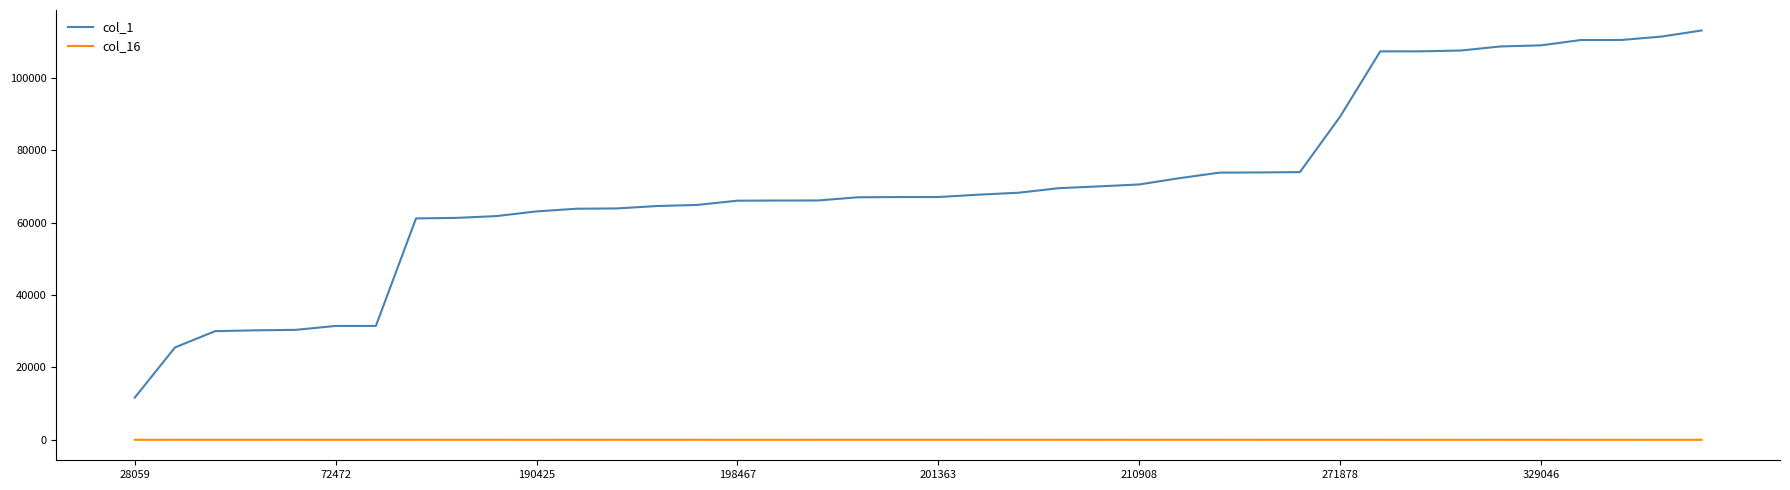

What is the greatest value displayed?

113075.0